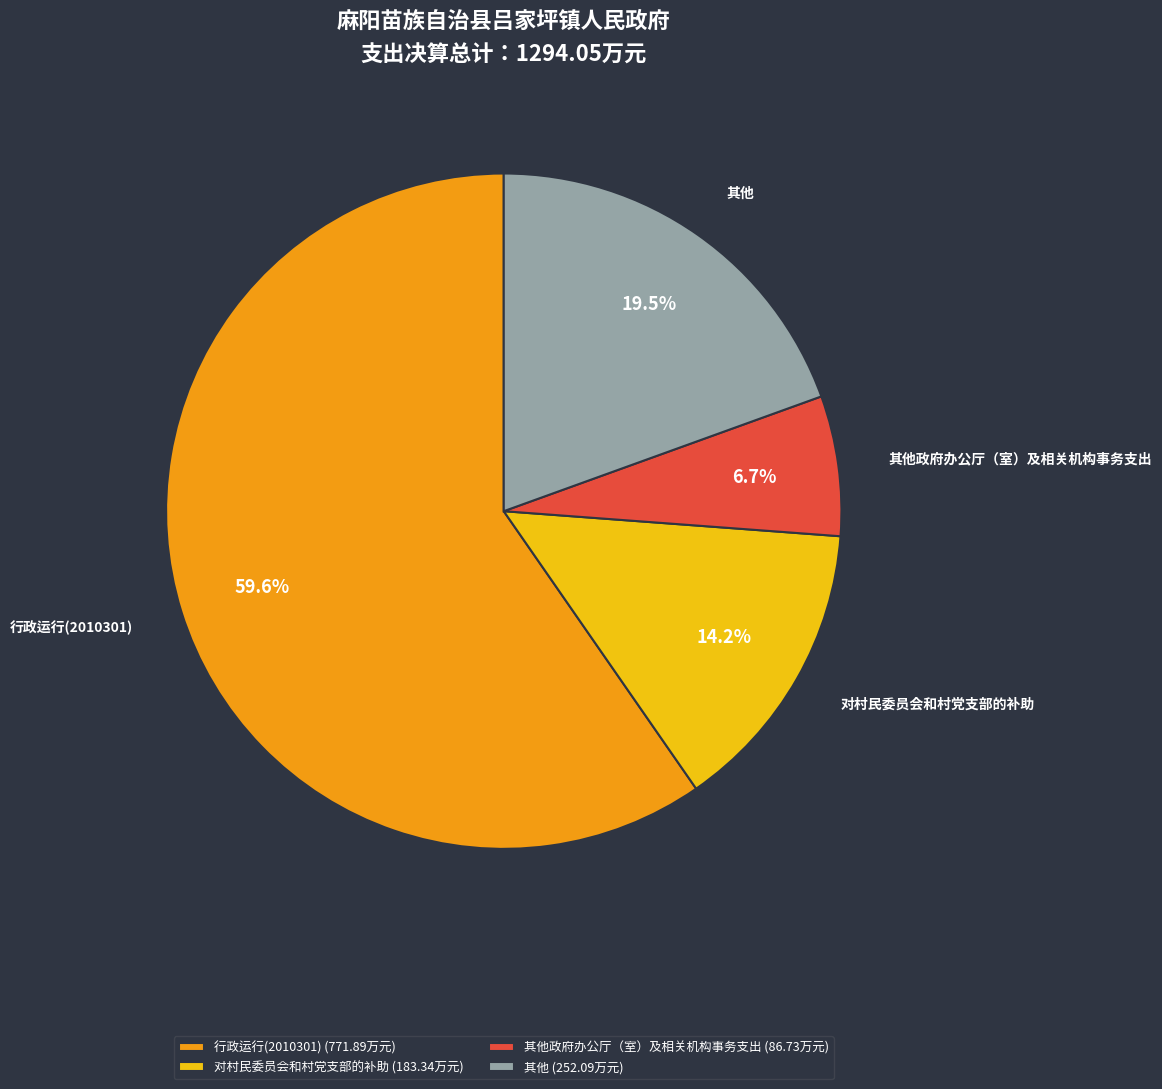

Is the sum of 其他政府办公厅（室）及相关机构事务支出 and 其他 greater than half?

No